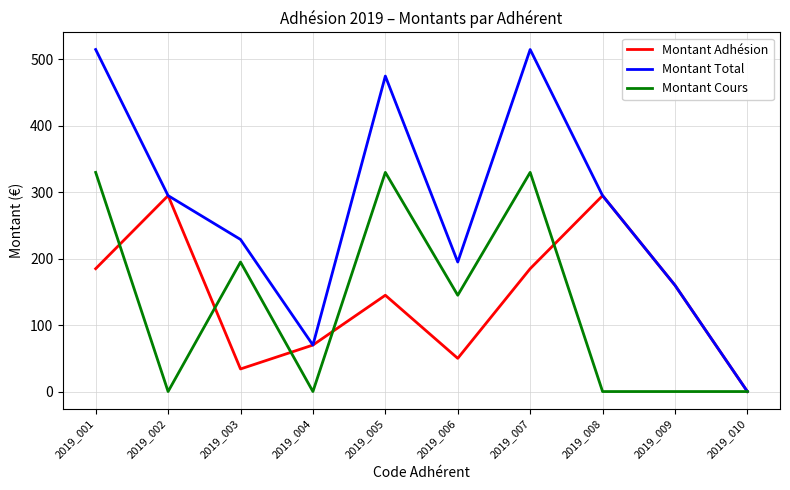

What is the total value across all series at 2019_006?

390